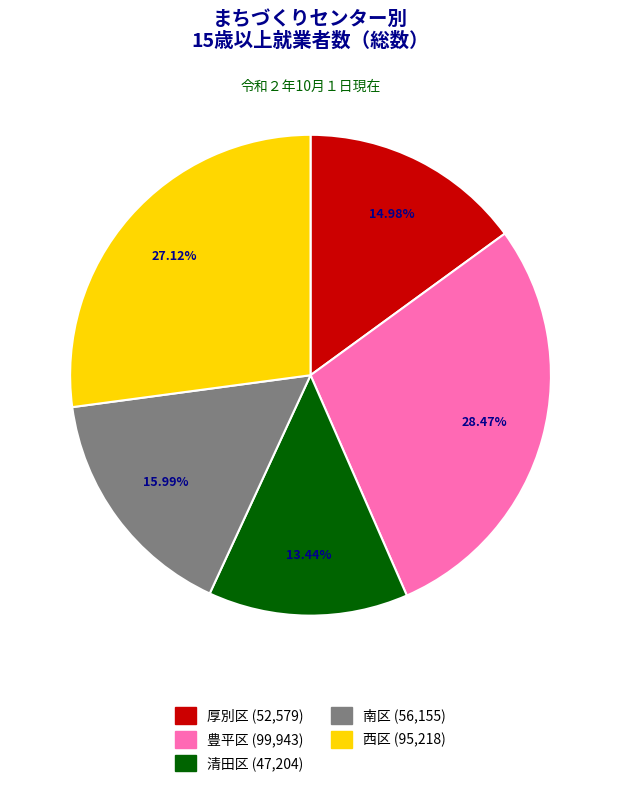

What is the ratio of the value at 清田区 to the value at 西区?

0.5